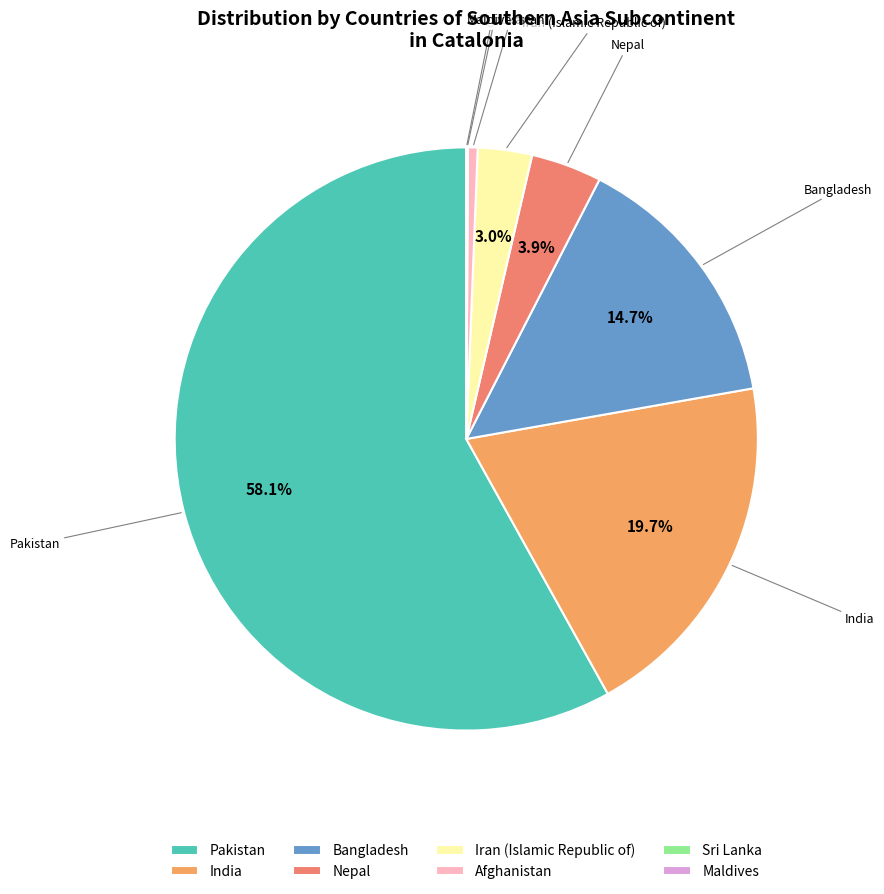

What is the total percentage of Nepal and Pakistan?

62.0%